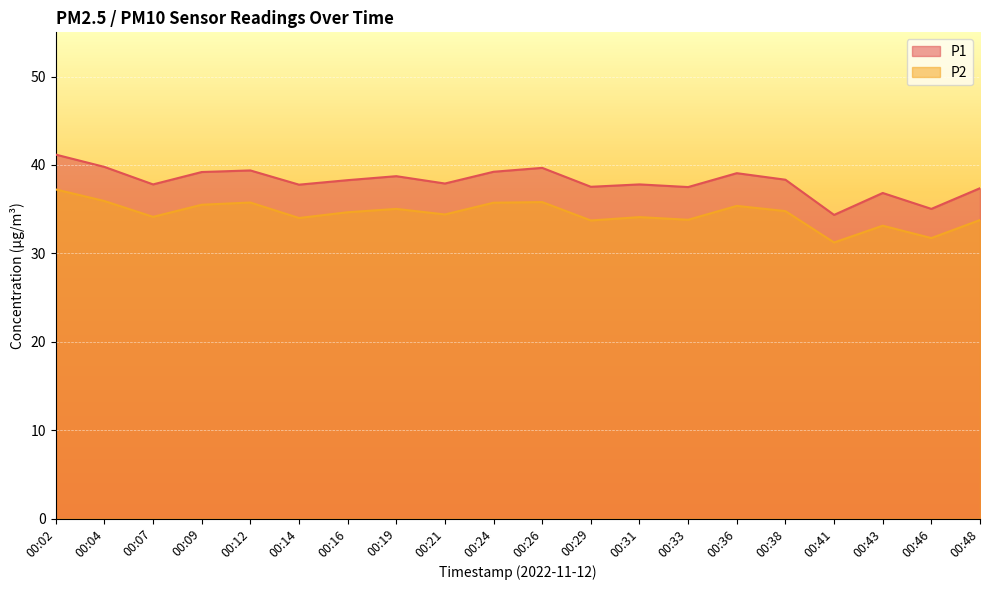

True or false: P2 and P1 intersect in this chart.

False